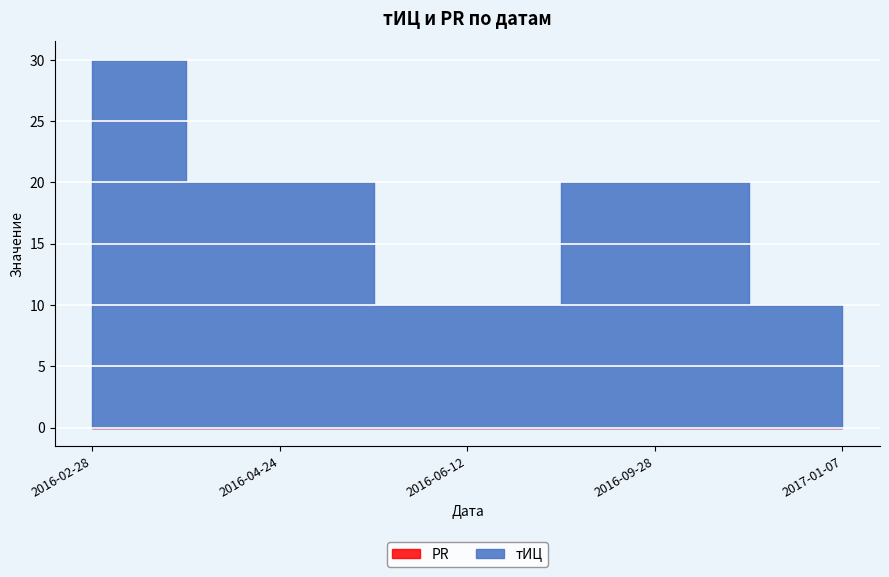

True or false: тИЦ has a value of 40 at 2016-02-28.

False